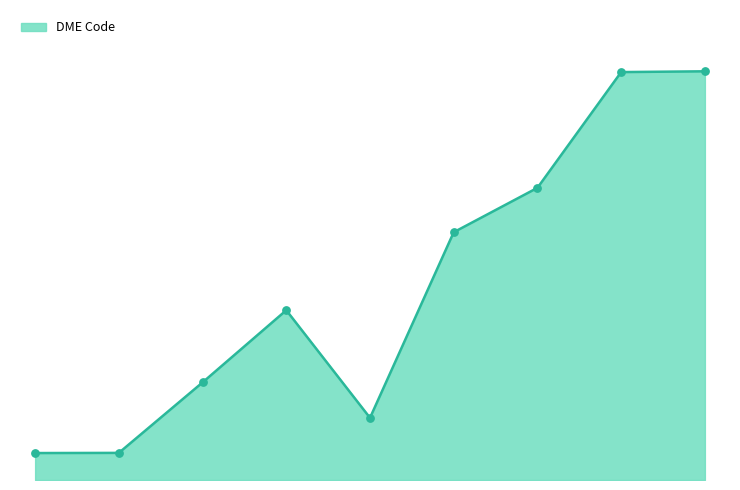

Is this an area chart (filled region under the line)?

Yes